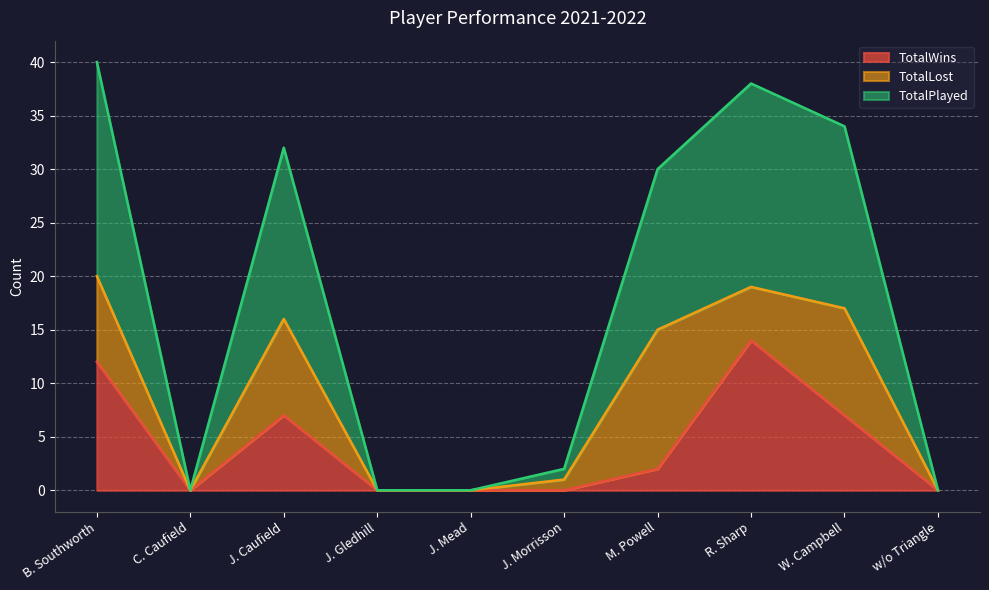

At which label does TotalWins first exceed 2?

B. Southworth